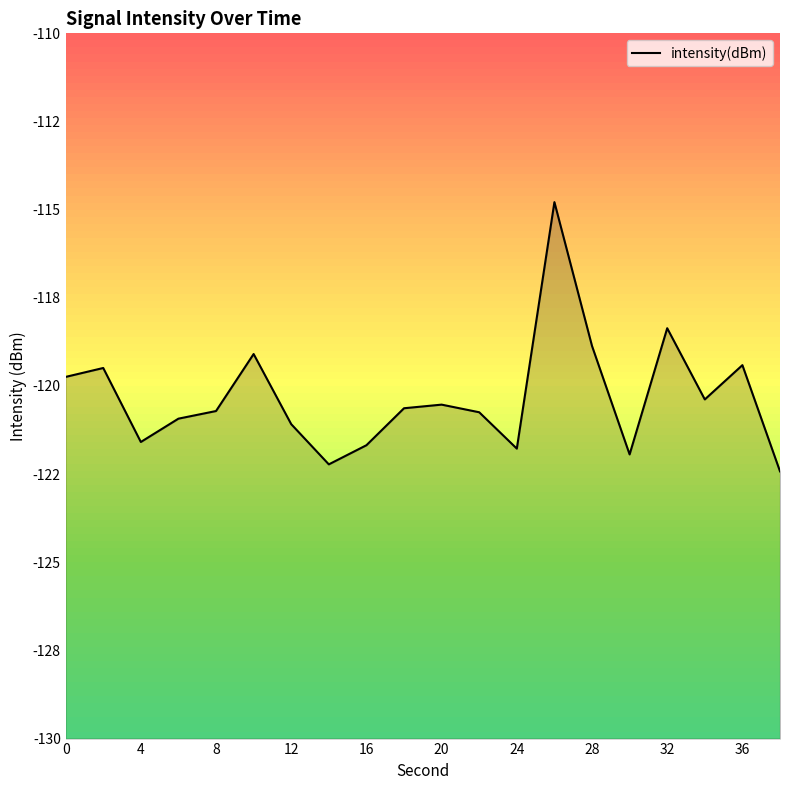

What is the difference between the values at 0 and 13?

5.0